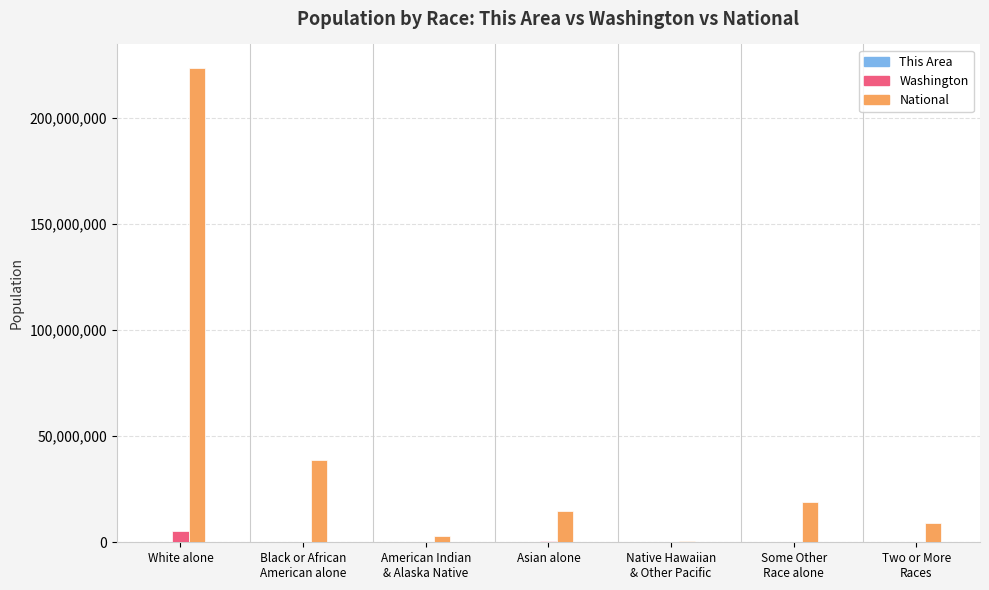

The National series shows 14674252 at Asian alone. True or false?

True